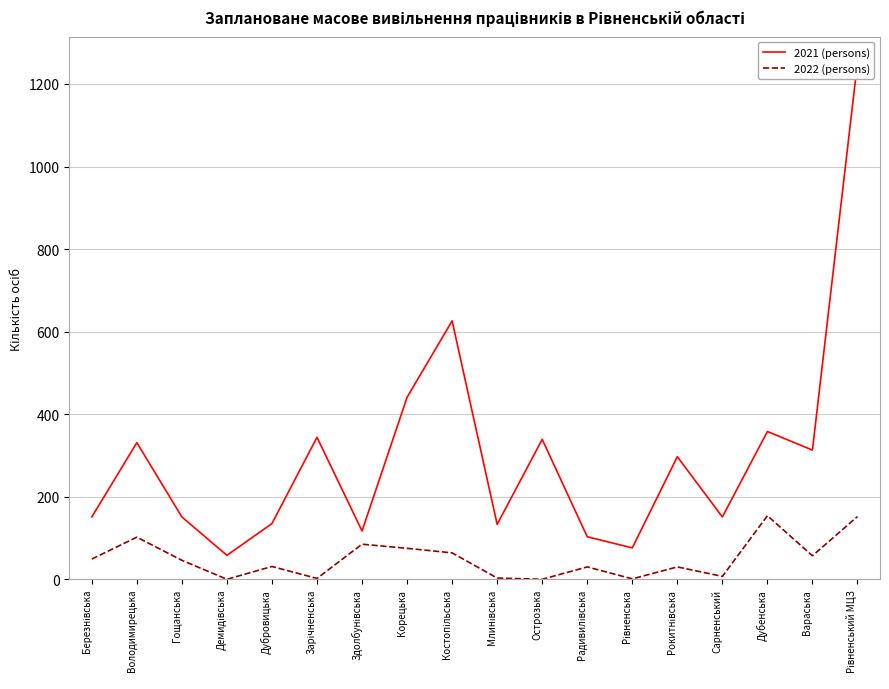

Which label corresponds to the smallest value in the chart?

Демидівська